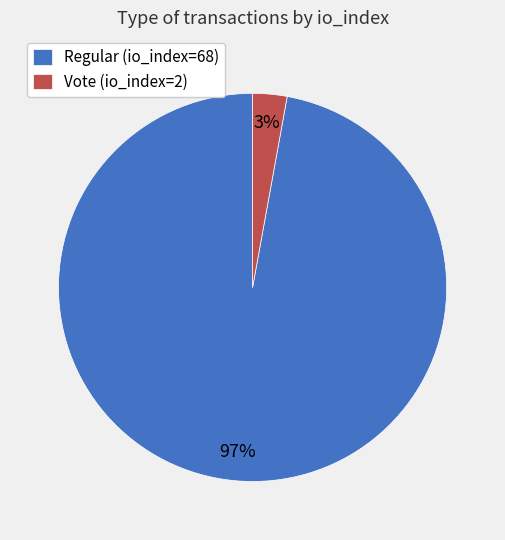

To the nearest percent, what is the difference between the largest and smallest slice percentages?

94%